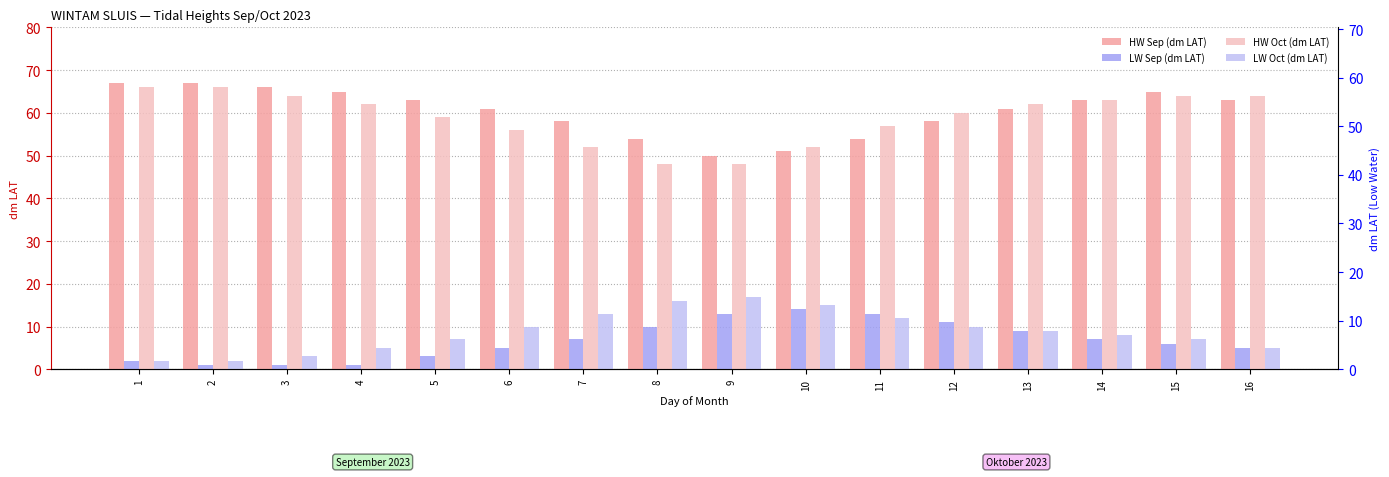

What are all the series names shown in the legend?

HW Sep (dm LAT), LW Sep (dm LAT), HW Oct (dm LAT), LW Oct (dm LAT)